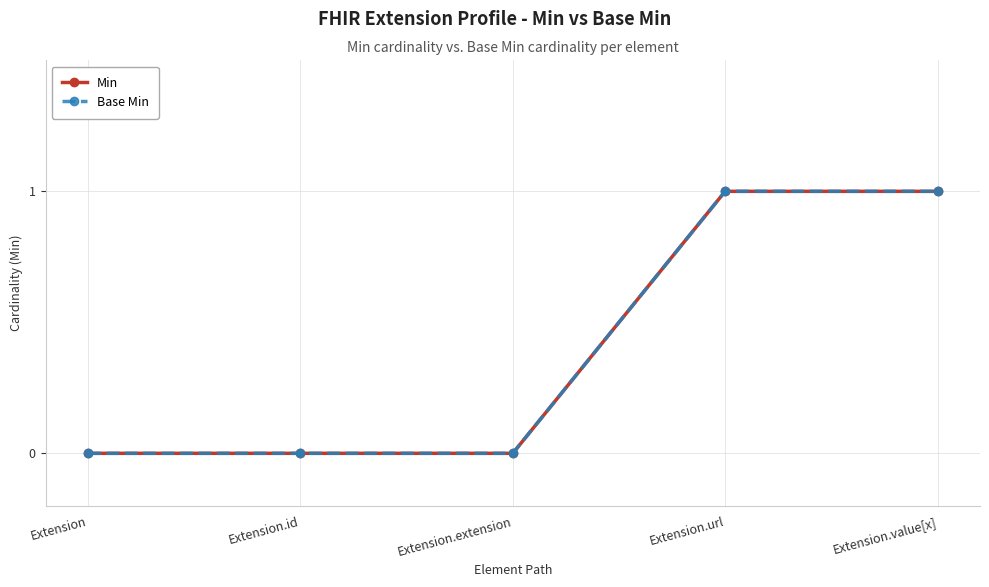

Where is Min nearest to the value 0?

Extension